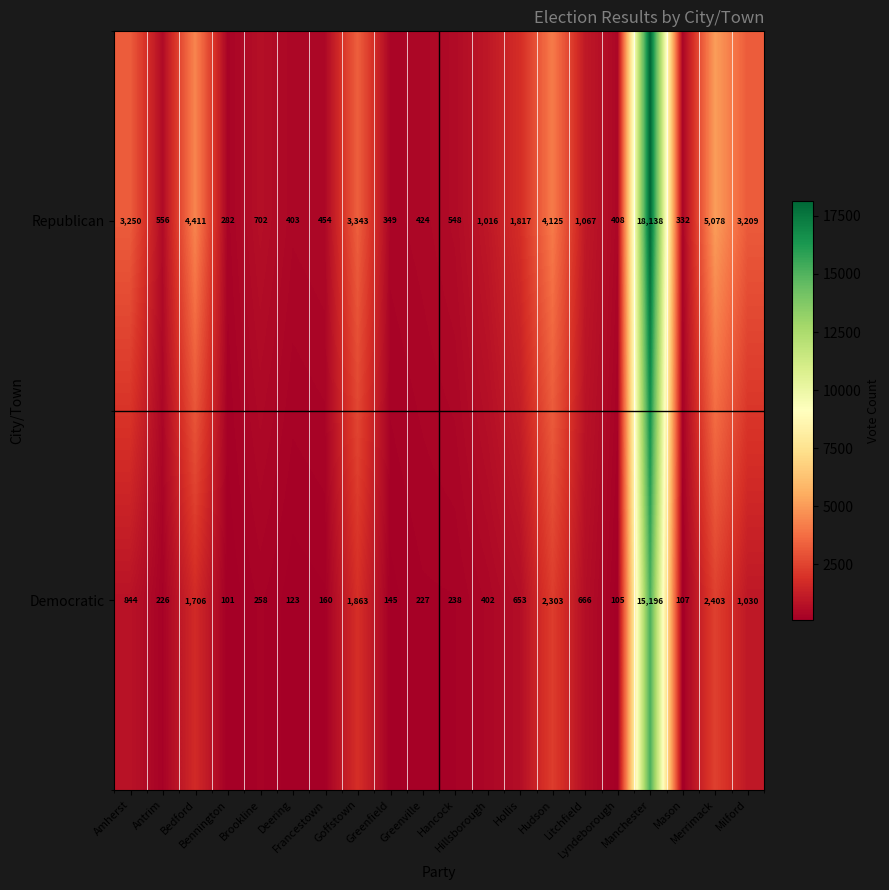

What is the greatest value displayed?

18138